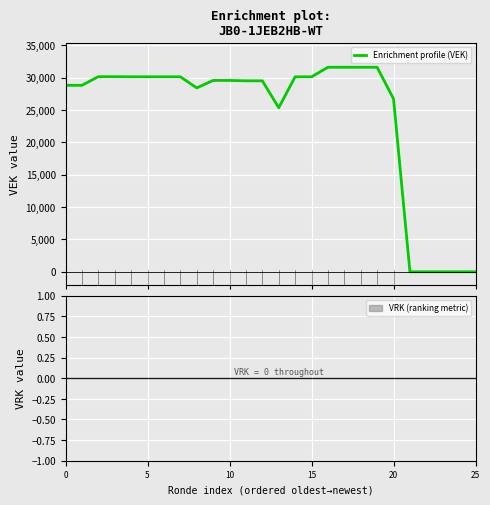

What is the average value?

23990